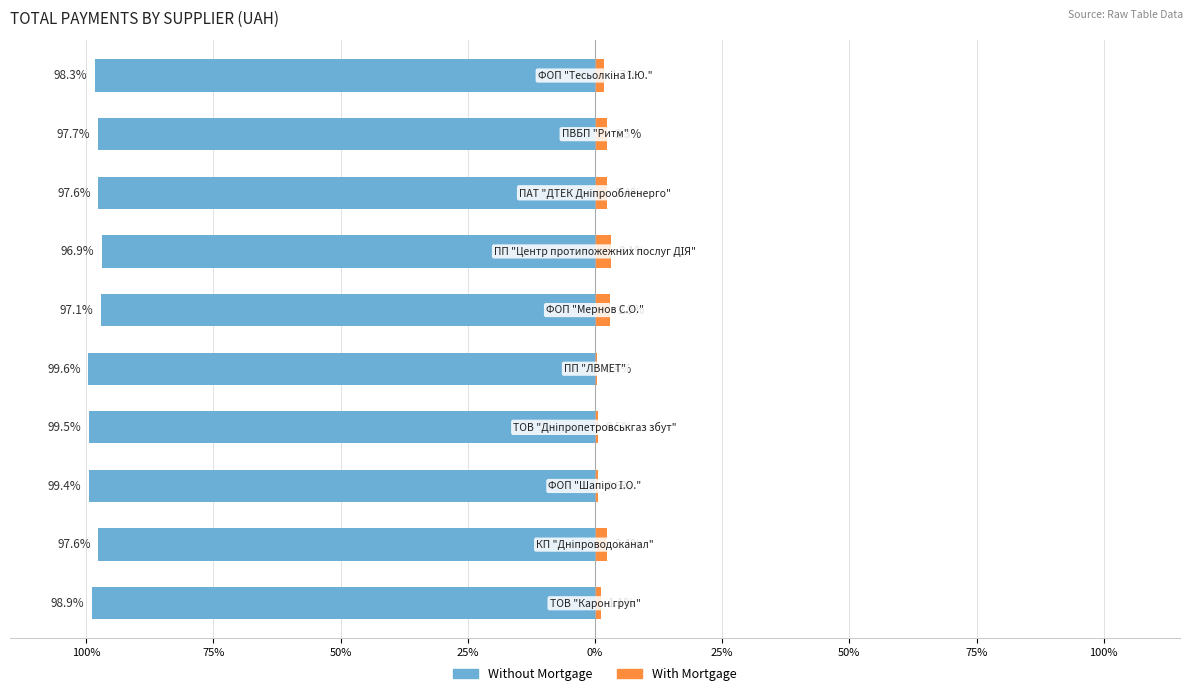

What is the difference between the second highest and minimum values in the With Mortgage series?

2.5